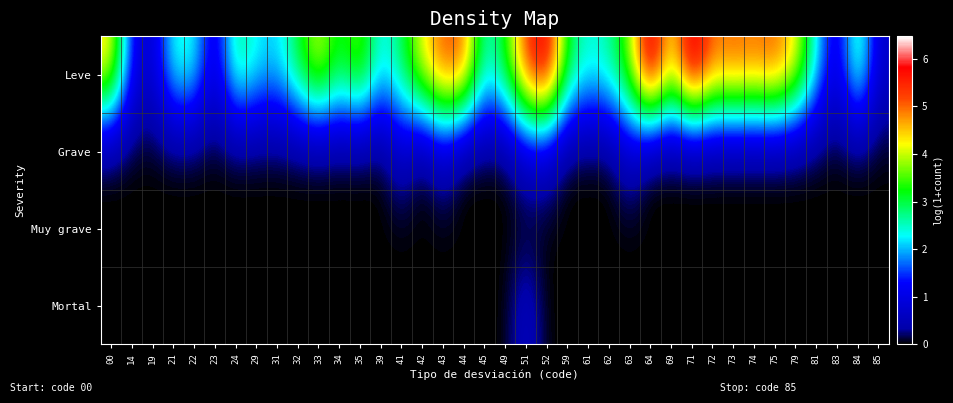

Which series has the largest total across all categories?

Leve